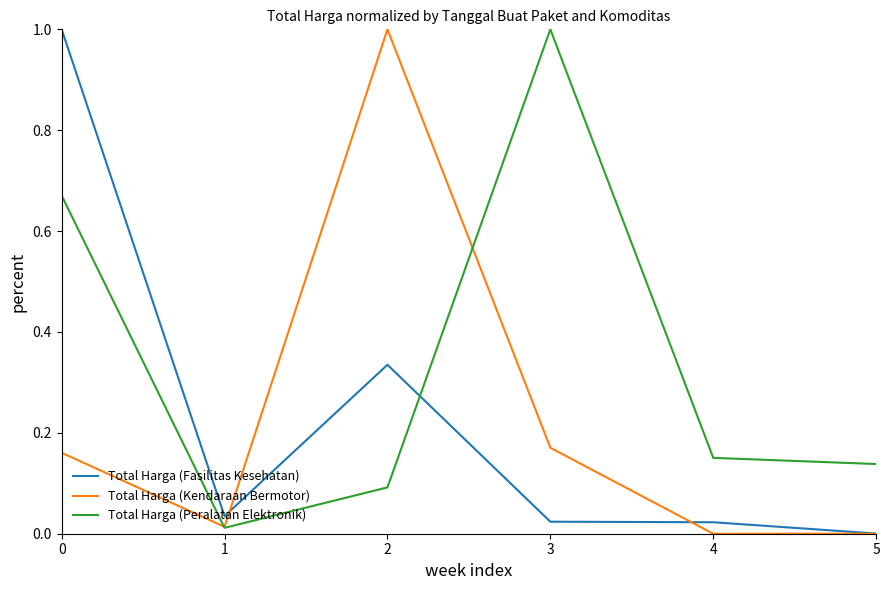

What are all the series names shown in the legend?

Total Harga (Fasilitas Kesehatan), Total Harga (Kendaraan Bermotor), Total Harga (Peralatan Elektronik)